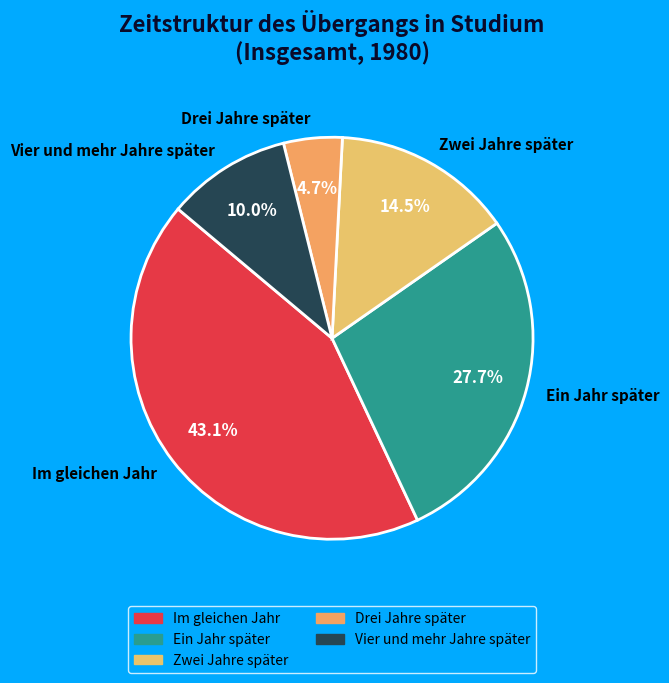

Rank the categories by value from highest to lowest.

Im gleichen Jahr, Ein Jahr später, Zwei Jahre später, Vier und mehr Jahre später, Drei Jahre später